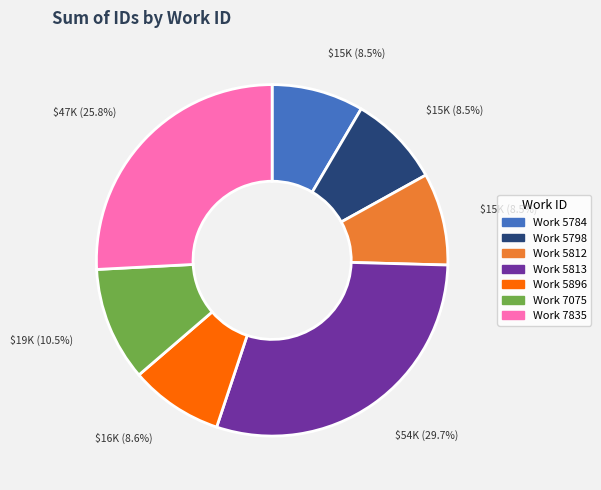

To the nearest percent, what is the average slice percentage?

14%